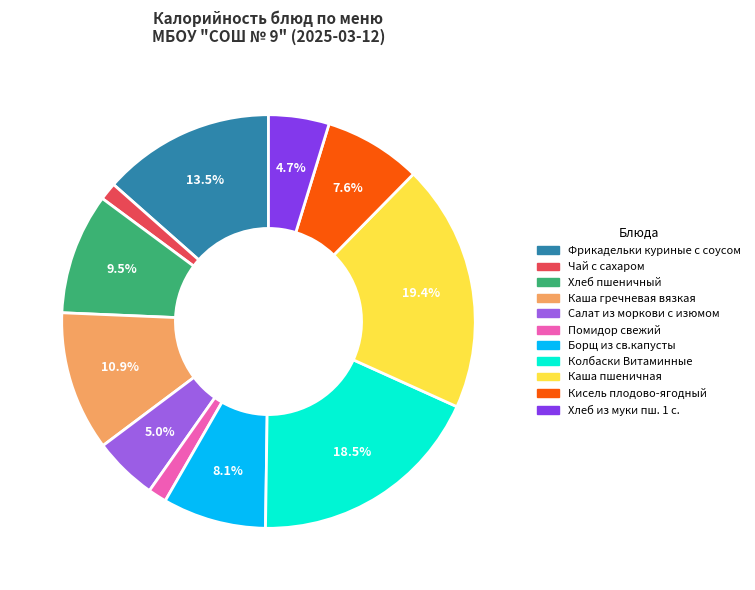

What portion of the pie excludes Хлеб пшеничный?

90.5%